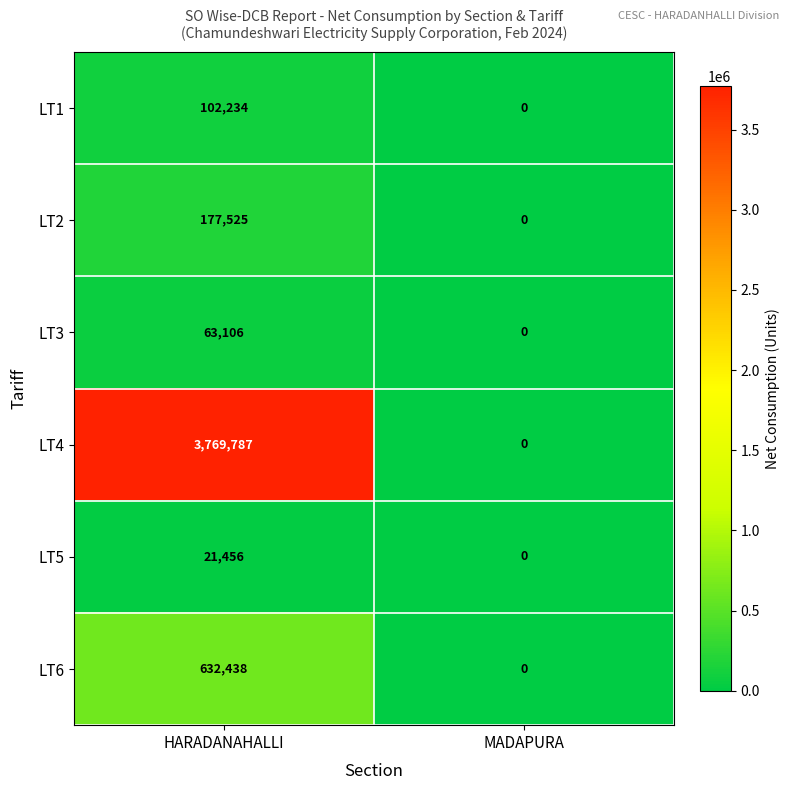

Which category has the lowest value across all series?

MADAPURA